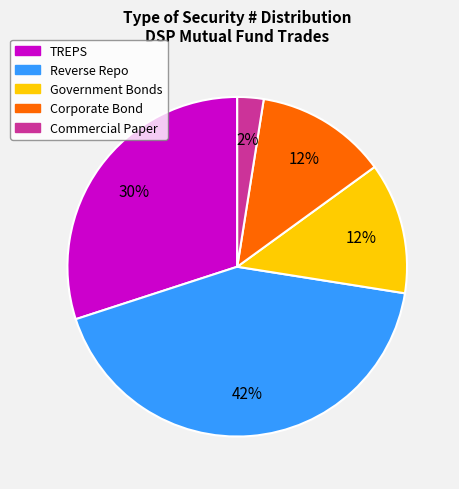

Does Reverse Repo account for over 50% of the chart?

No